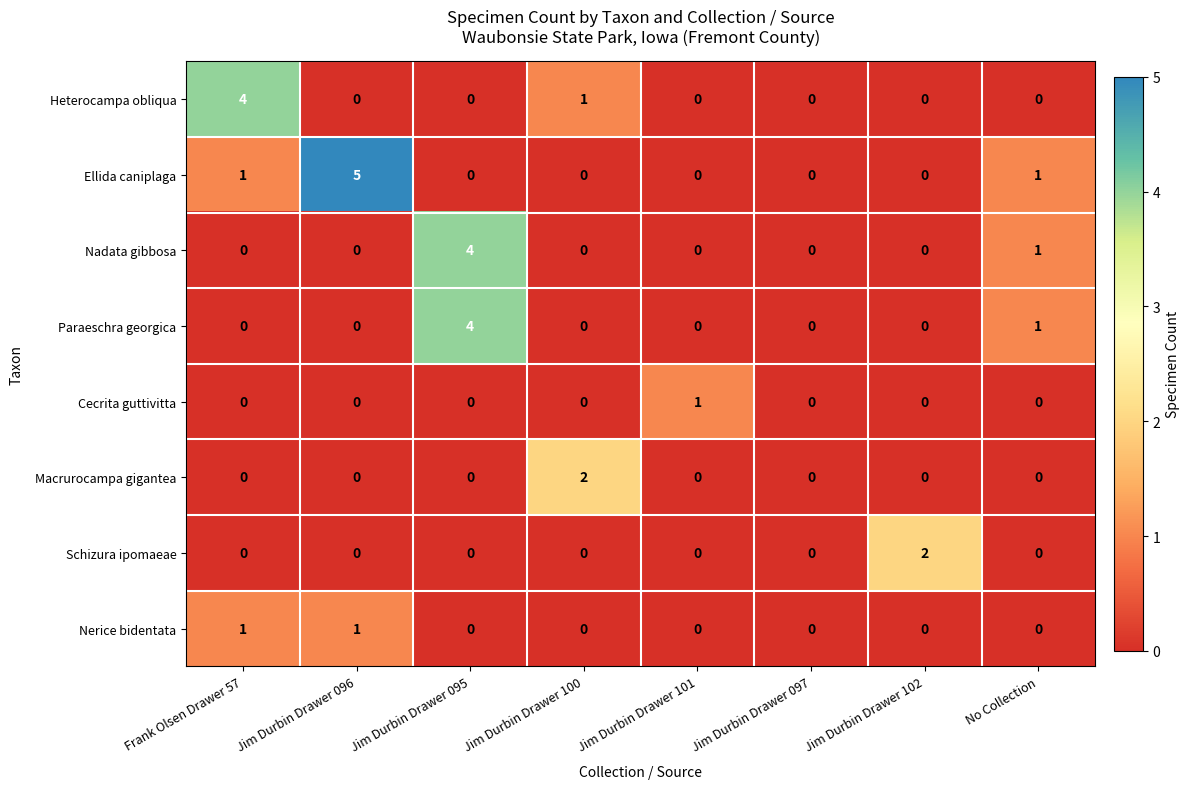

Which series has the largest total across all categories?

Ellida caniplaga